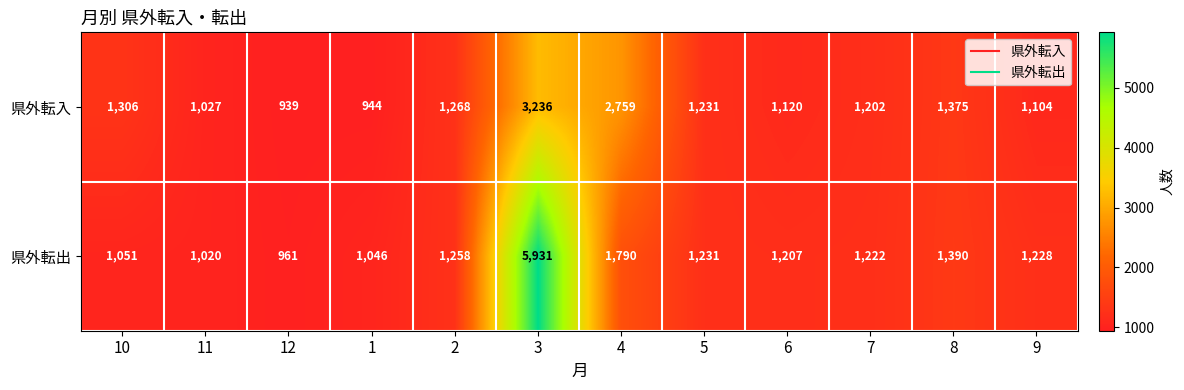

Reading left to right, what are all the values shown in this chart?

県外転入: 1306	1027	939	944	1268	3236	2759	1231	1120	1202	1375	1104
県外転出: 1051	1020	961	1046	1258	5931	1790	1231	1207	1222	1390	1228